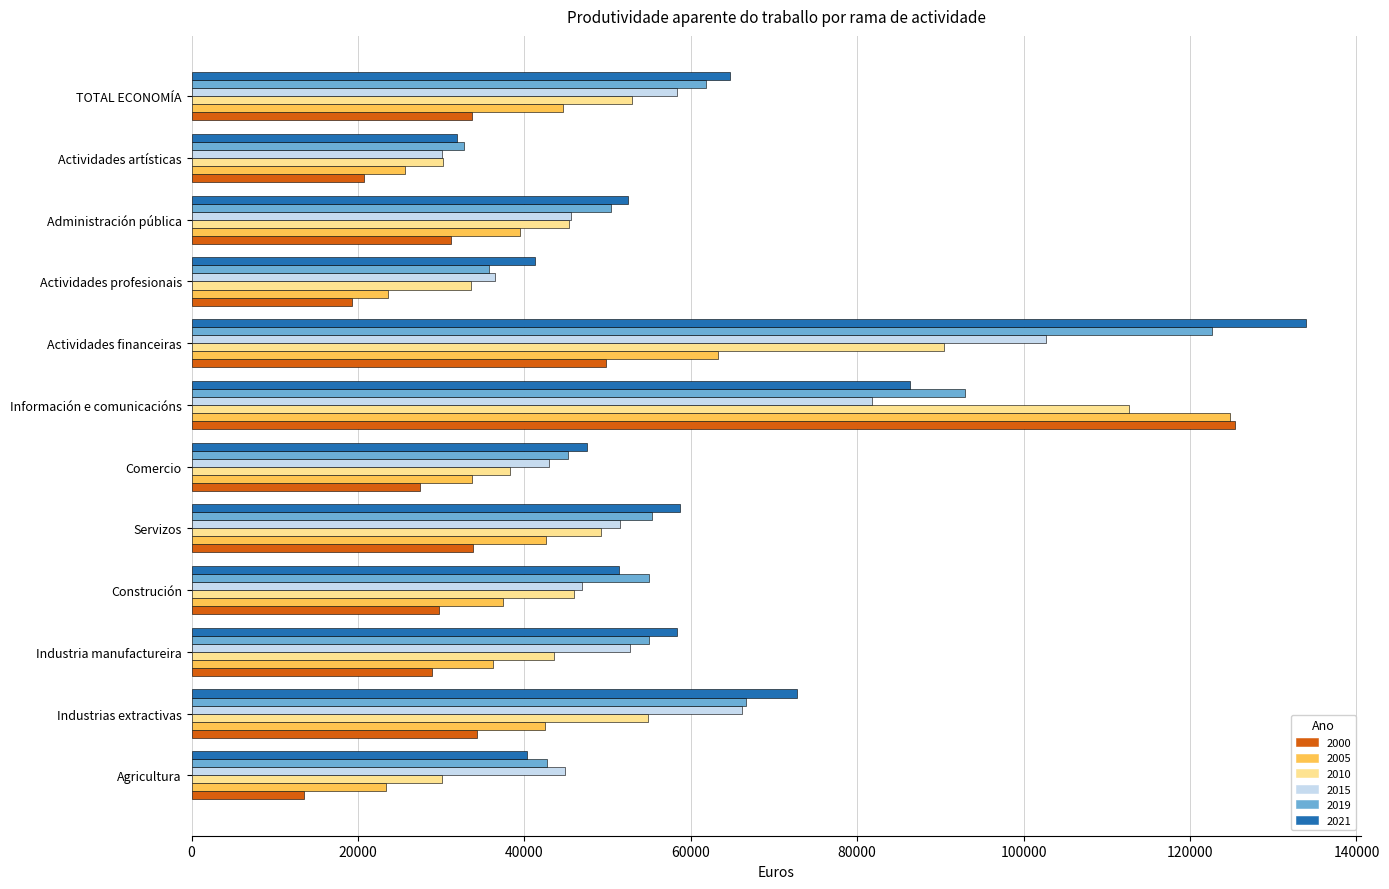

The value of 2000 at Construción is 29704.4. True or false?

True